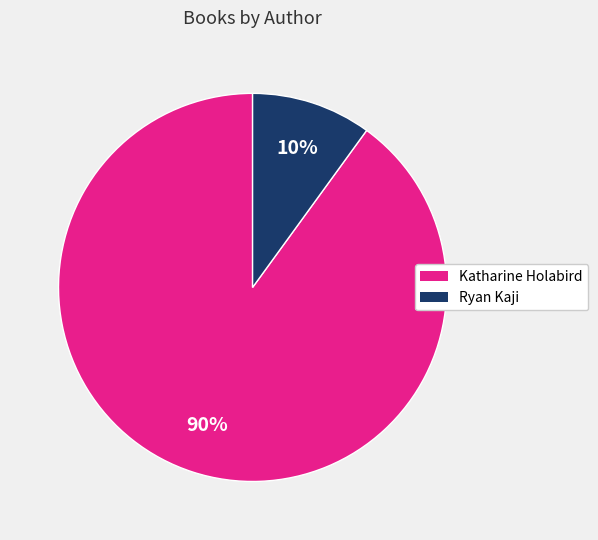

Does any single category account for the majority?

Yes